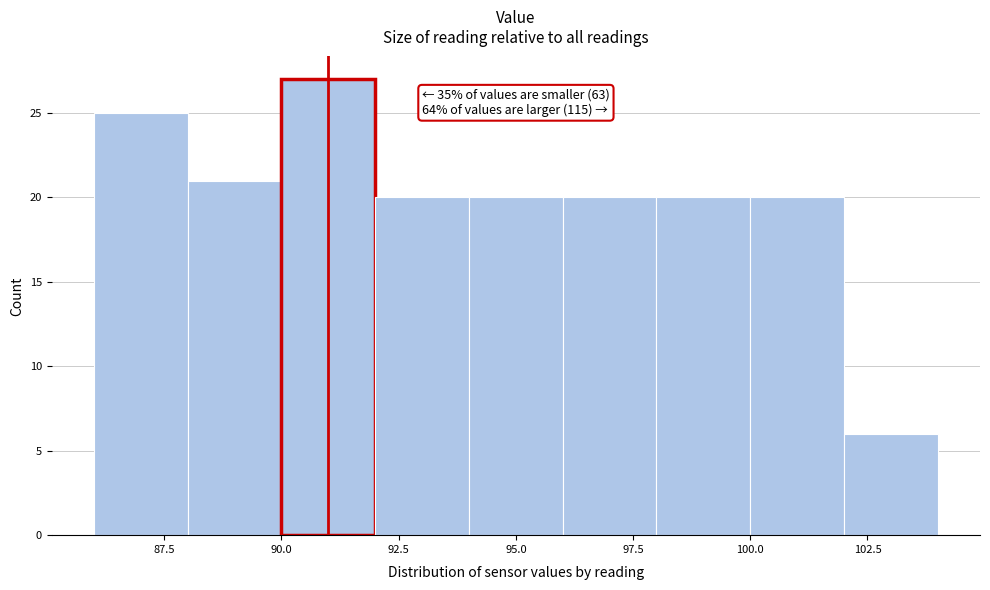

Over which range of the x-axis is the bar tallest?

90 to 92